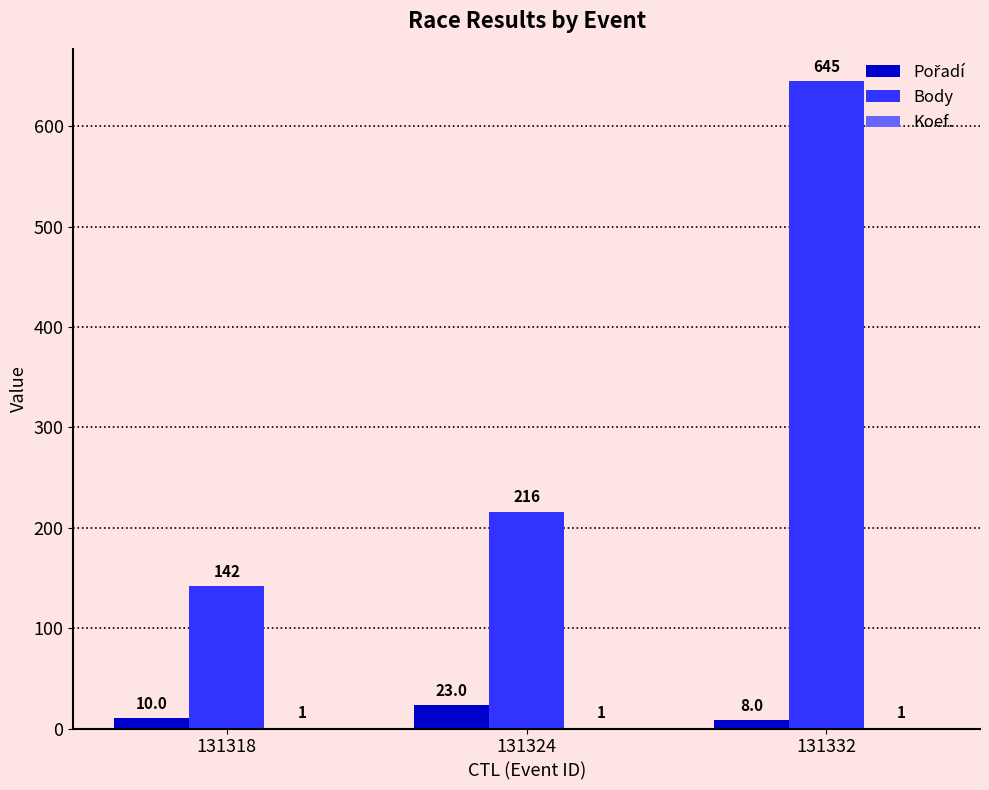

What is the total value across all series at 131318?

153